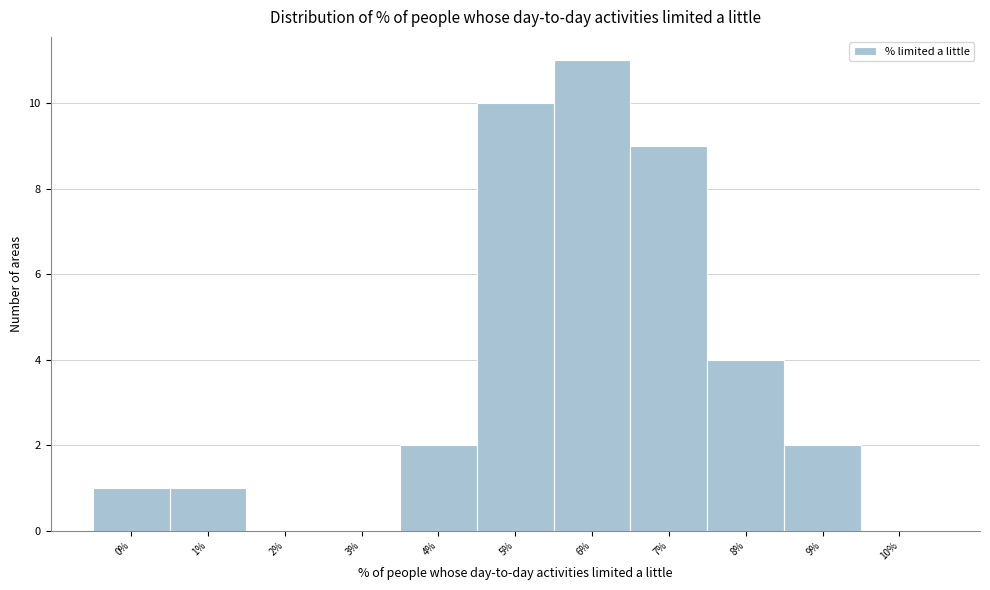

Reading left to right, transcribe all the data shown in this chart.

0%=1	1%=1	2%=0	3%=0	4%=2	5%=10	6%=11	7%=9	8%=4	9%=2	10%=0